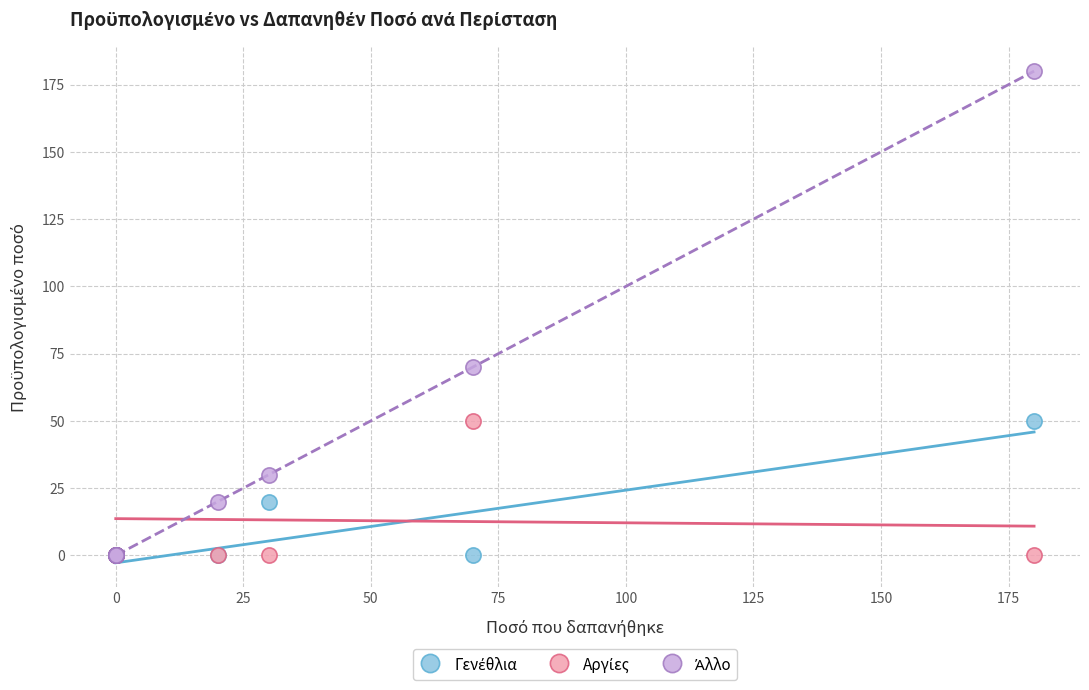

Across all series, what Y value is closest to 90?

70